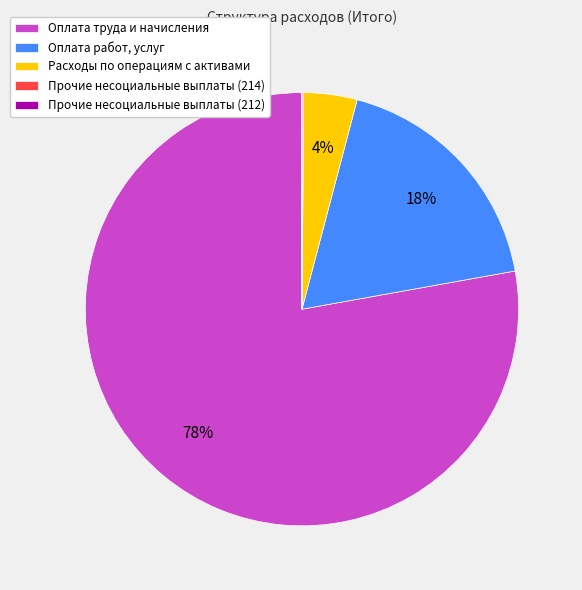

Does any single category account for the majority?

Yes